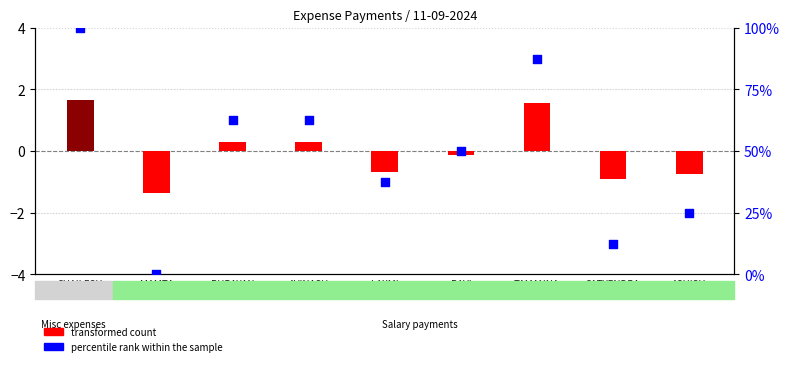

Is the value of percentile rank within the sample at ASHISH
SIR greater than the value of transformed count at TAMANNA
MAM?

Yes